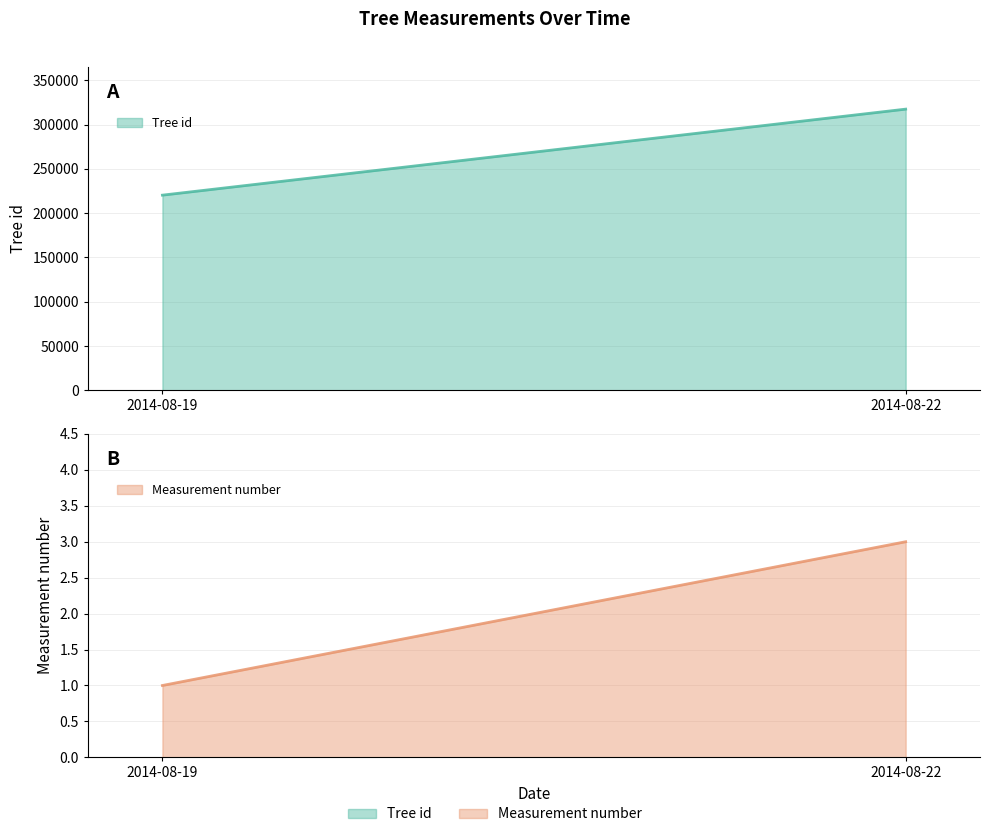

What are all the series names shown in the legend?

Tree id, Measurement number